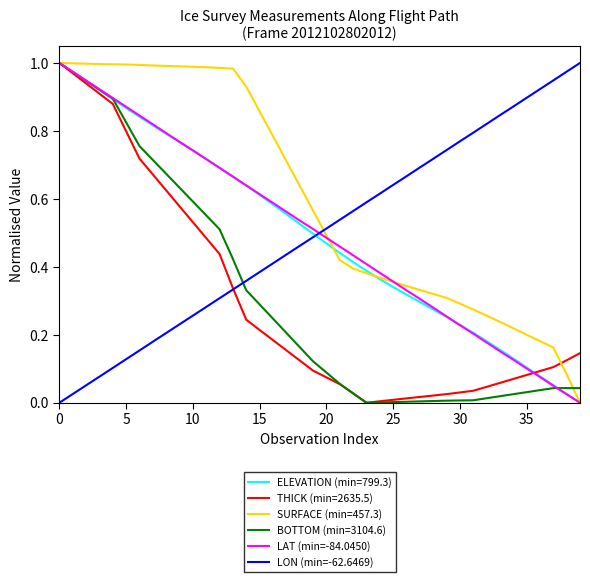

True or false: SURFACE (min=457.3) and LON (min=-62.6469) cross at least once.

True